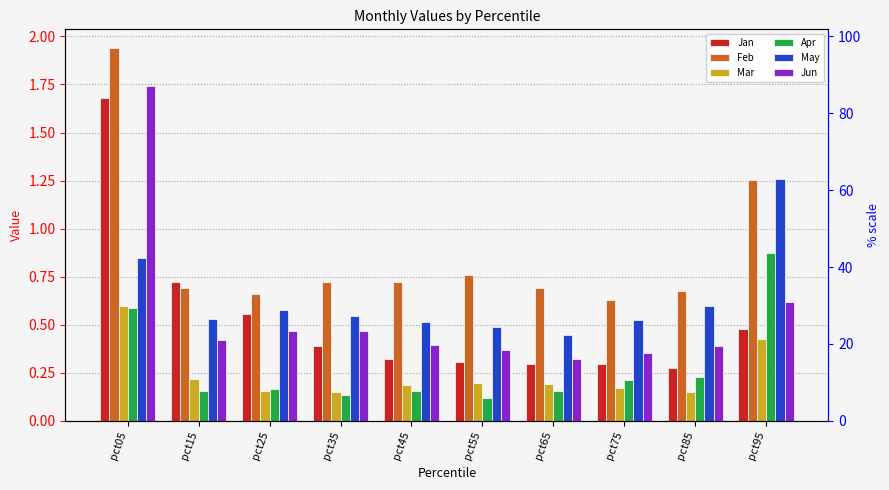

At pct05, list the series in order from smallest to largest.

Apr, Mar, May, Jan, Jun, Feb